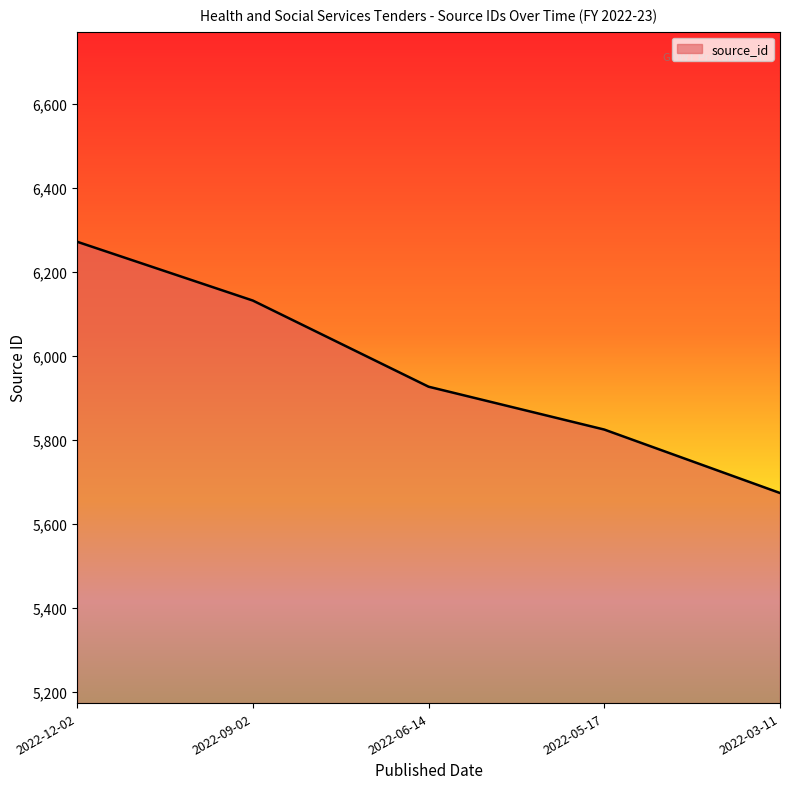

What is the sum of all values?

29830